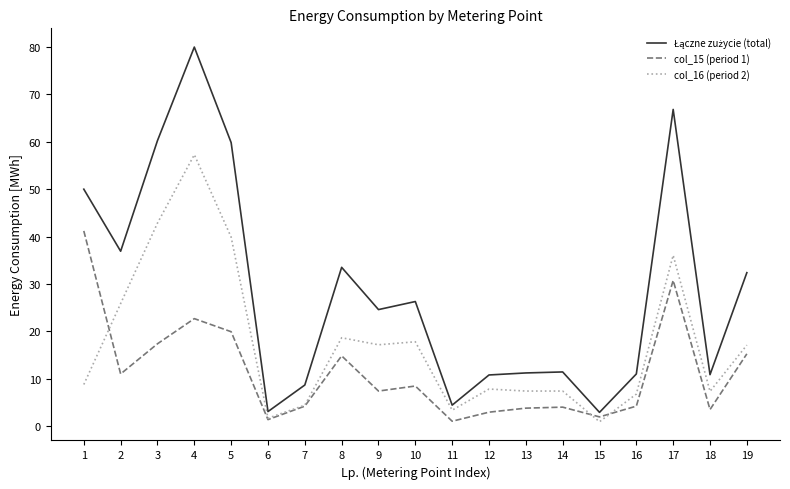

The col_15 (period 1) series shows 22.7 at 4. True or false?

True